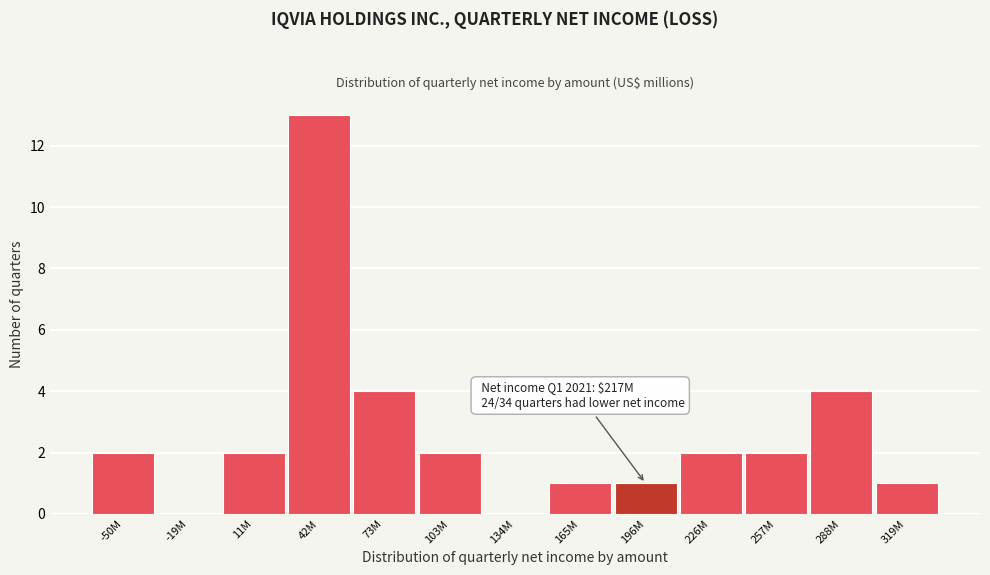

Reading left to right, extract all data points from this chart.

-50M=2	-19M=0	11M=2	42M=13	73M=4	103M=2	134M=0	165M=1	196M=1	226M=2	257M=2	288M=4	319M=1